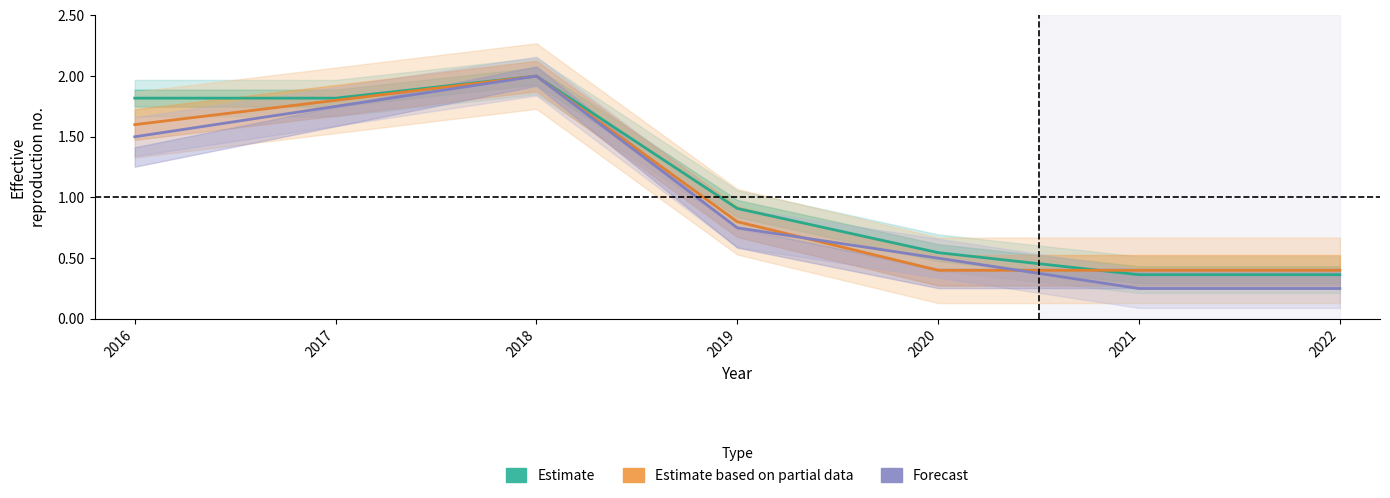

What is the minimum value for Estimate based on partial data?

0.4